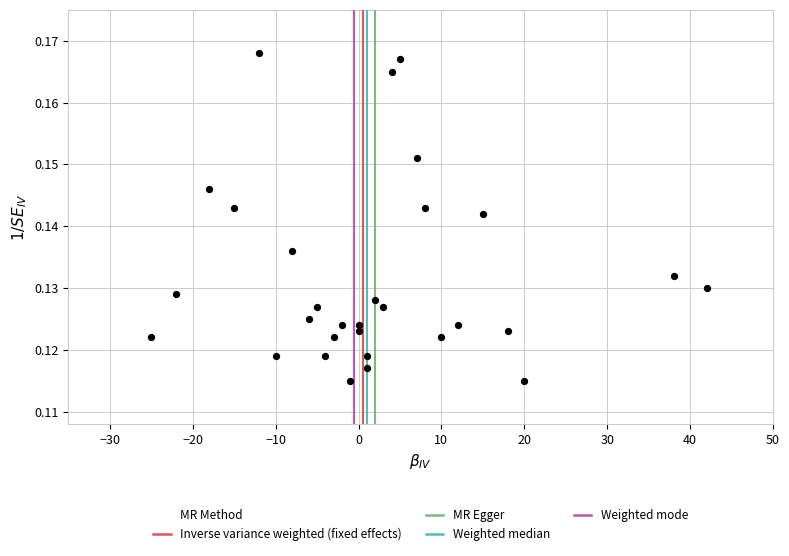

What is the range of X values (max minus min)?

67.0